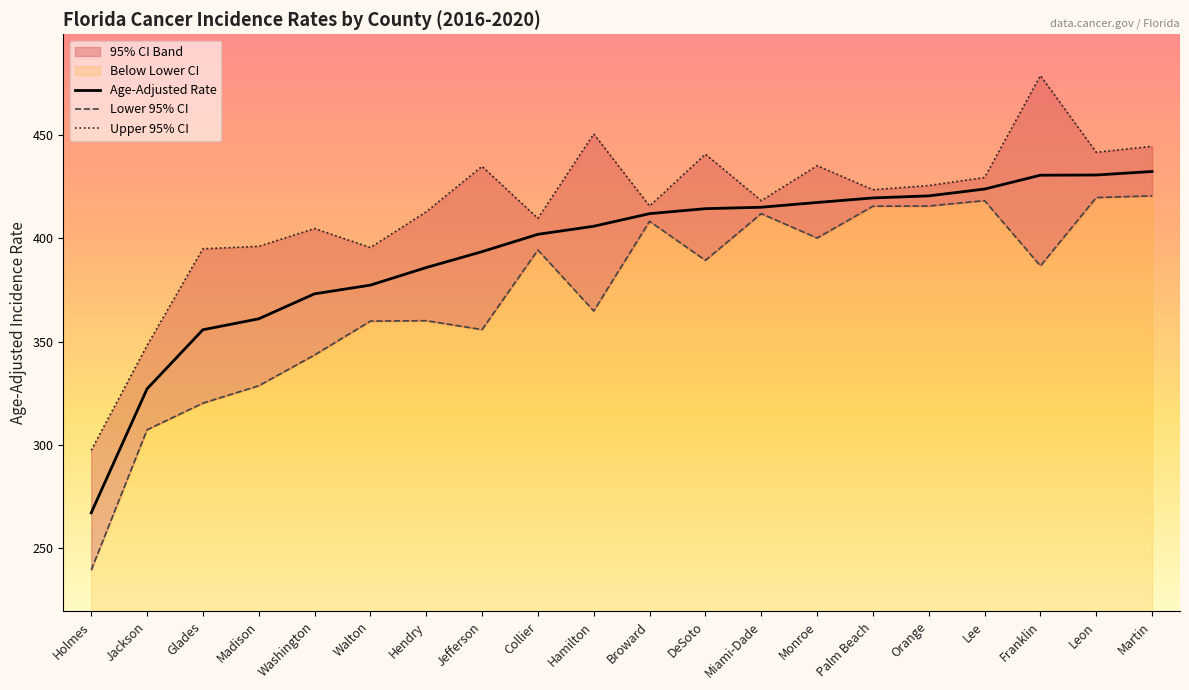

The Age-Adjusted Rate series shows 212.7 at Miami-Dade. True or false?

False